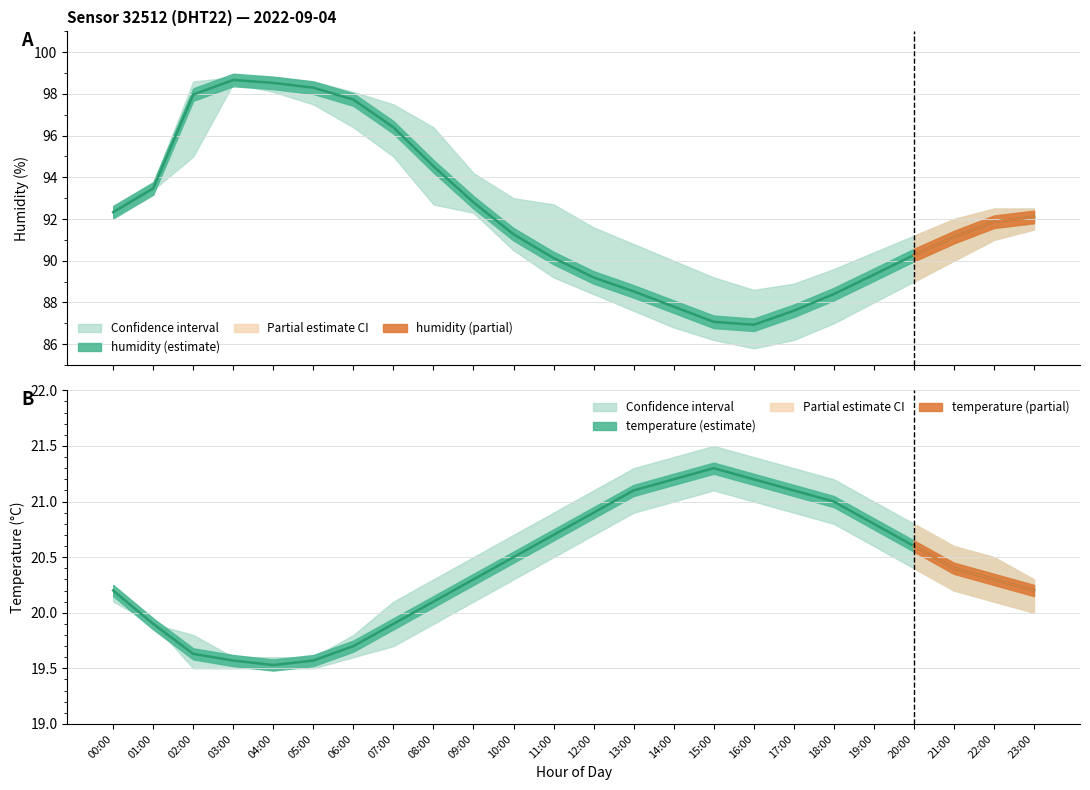

Is the value of humidity_lower at 04:00 greater than the value of temperature_upper at 12:00?

Yes